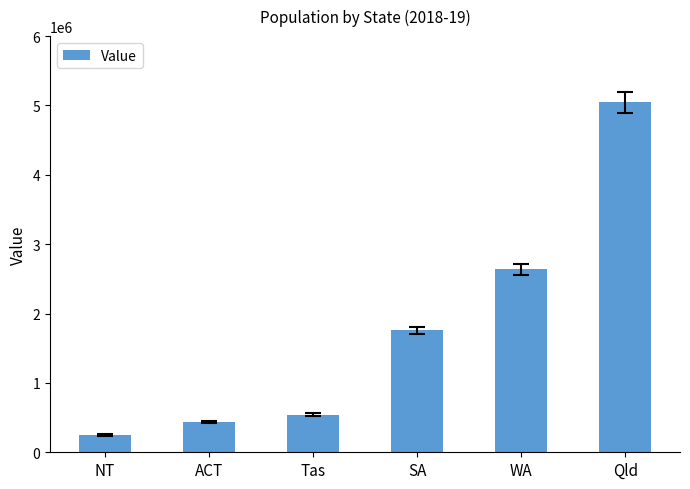

The chart shows a value of 430758 at ACT. True or false?

True